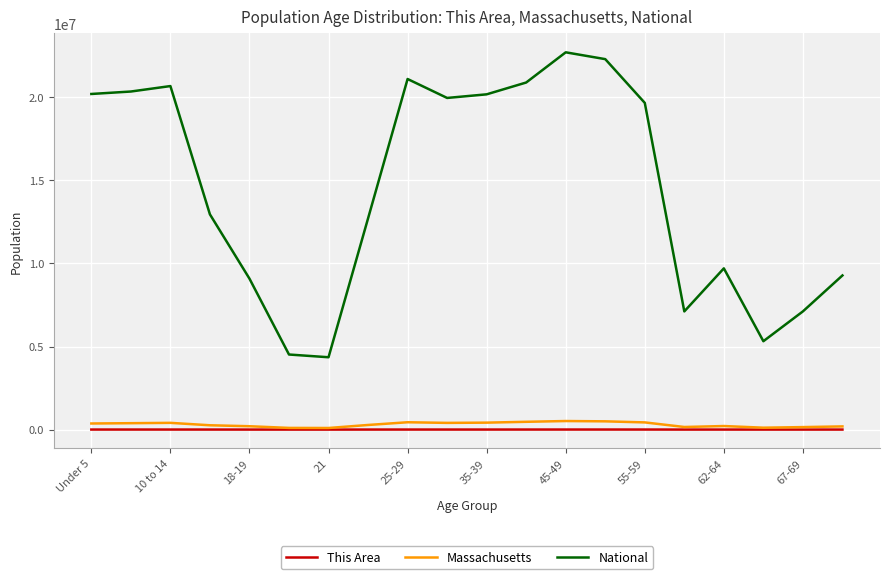

True or false: Massachusetts and National intersect in this chart.

False